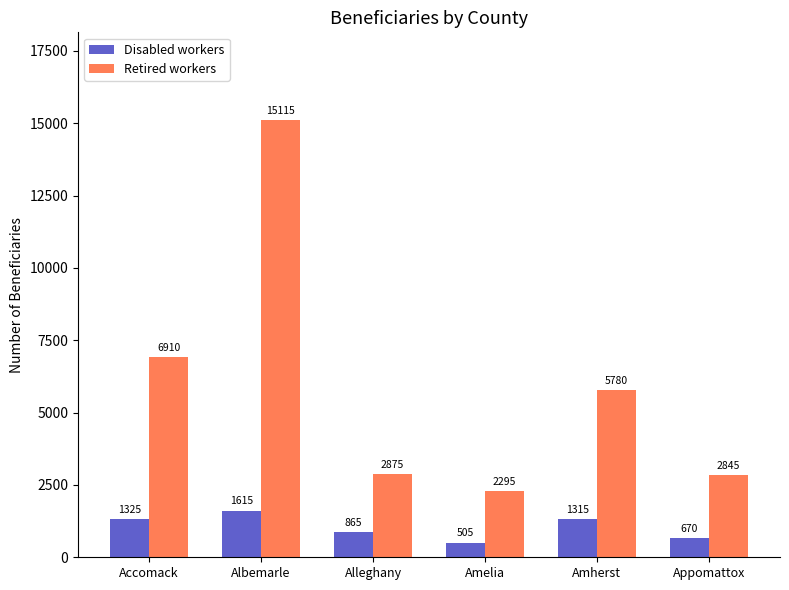

What is the greatest value displayed?

15115